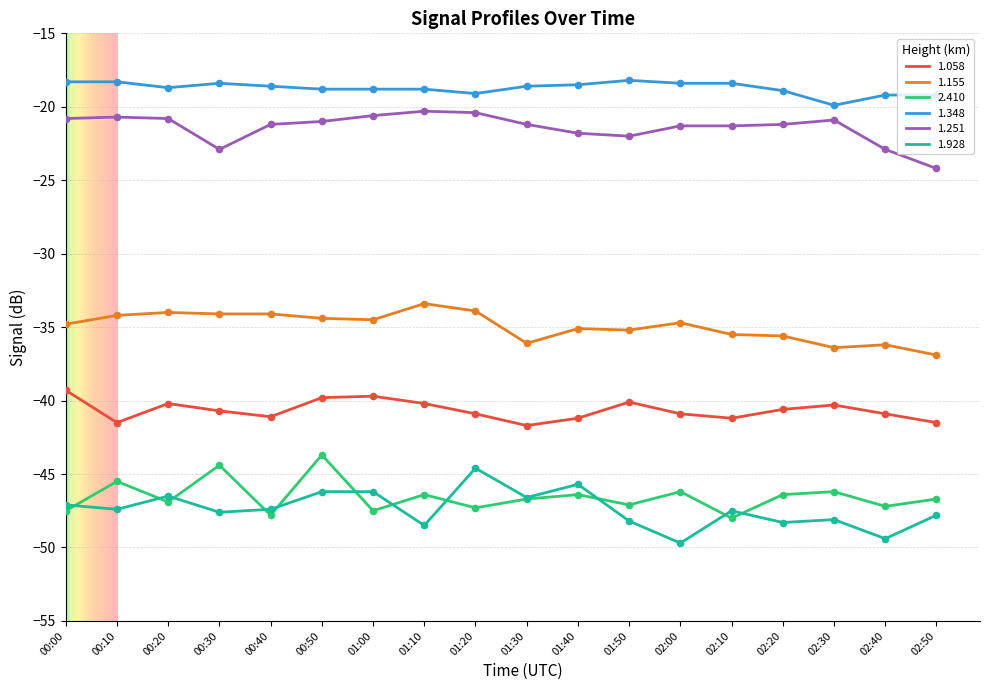

Between 01:20 and 02:50, which series saw the biggest shift?

1.251